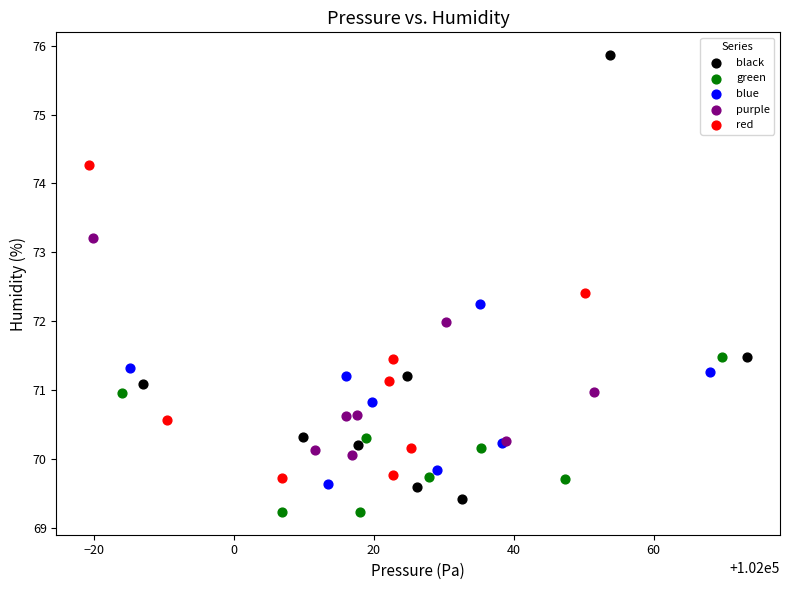

Which series contains the highest Y value?

black